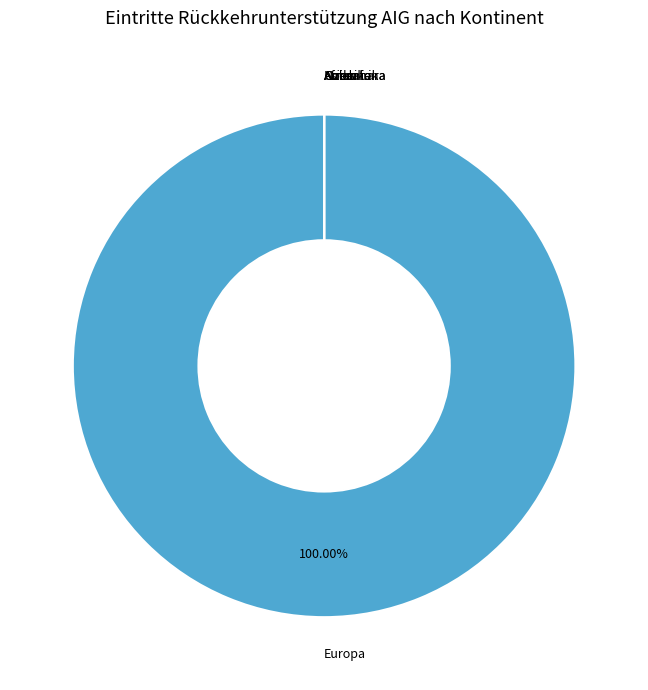

What percentage is the Europa slice, to the nearest percent?

100%